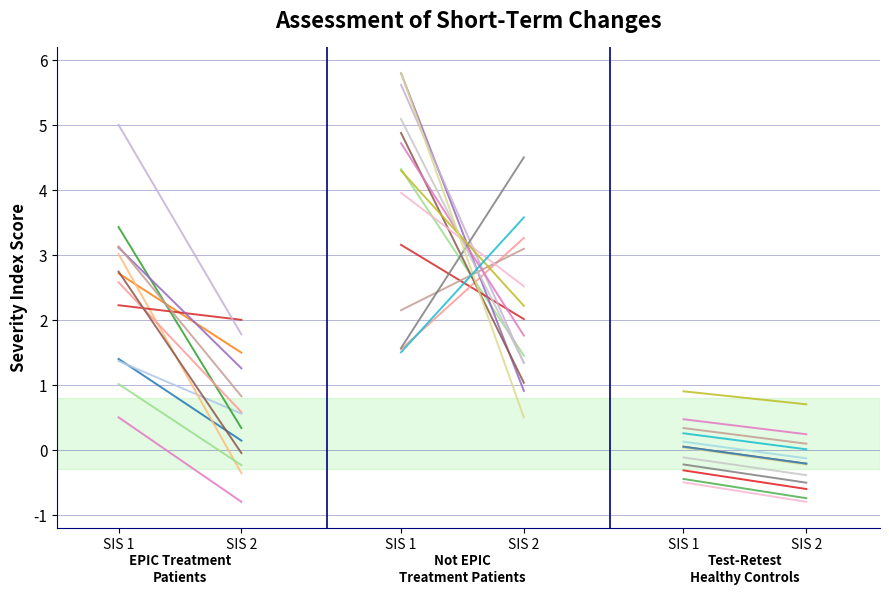

What is the value of the EPIC_0 point at the 2nd from the left?

0.1